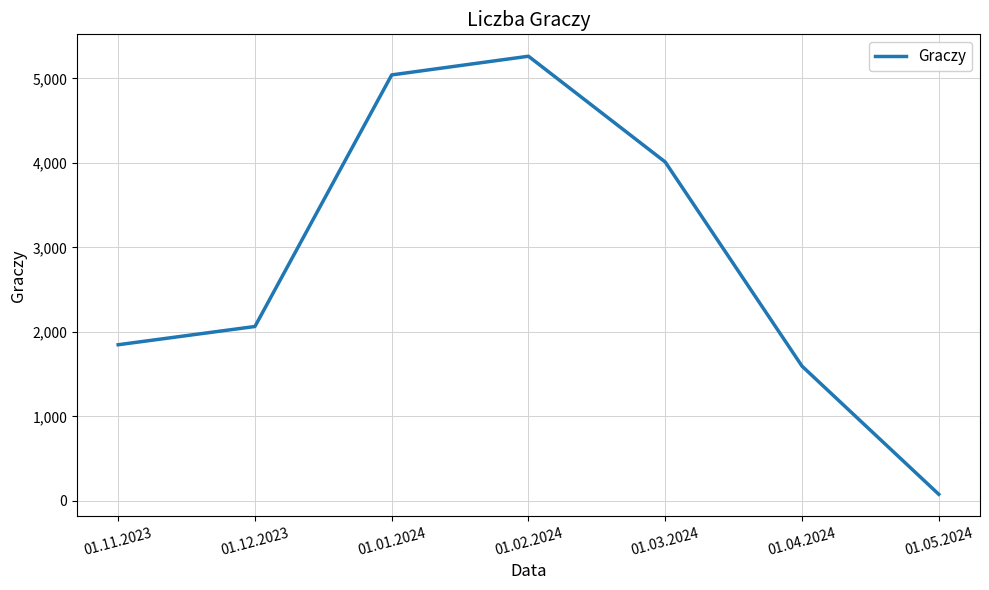

What is the approximate value at 01.05.2024?

77